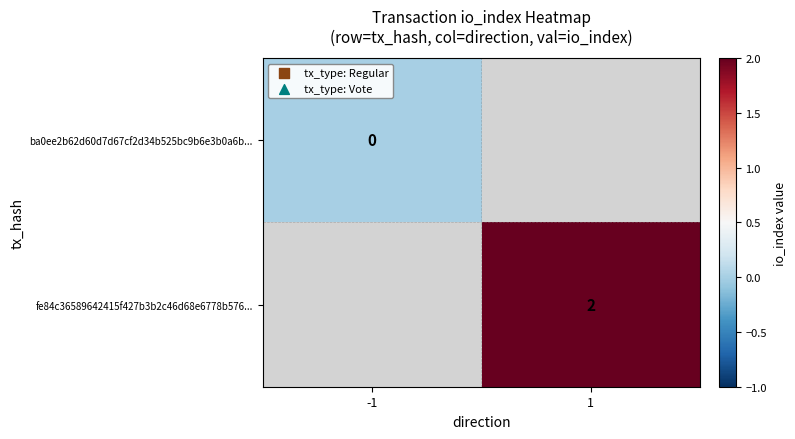

The value of fe84c36589642415f427b3b2c46d68e6778b576... at 1 is 3. True or false?

False